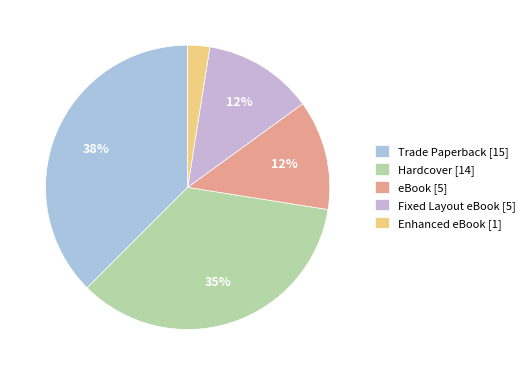

How many segments does this pie chart have?

5